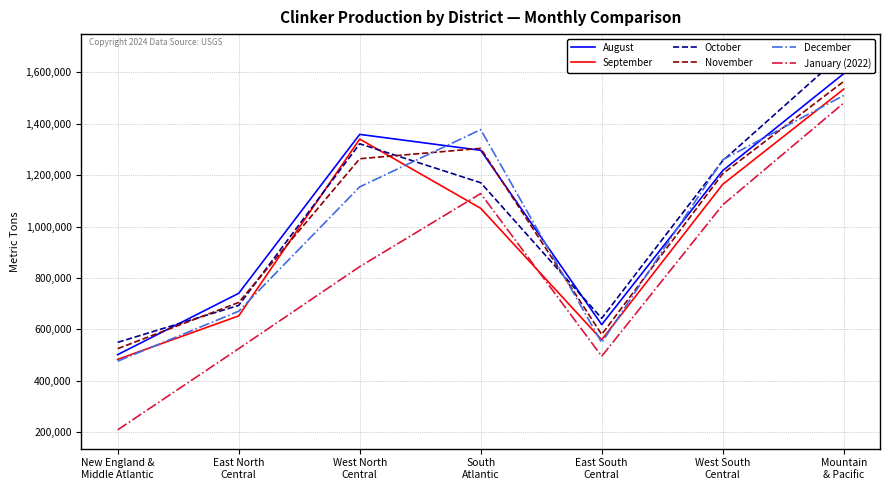

Where do December and October first cross each other?

West North
Central and South
Atlantic